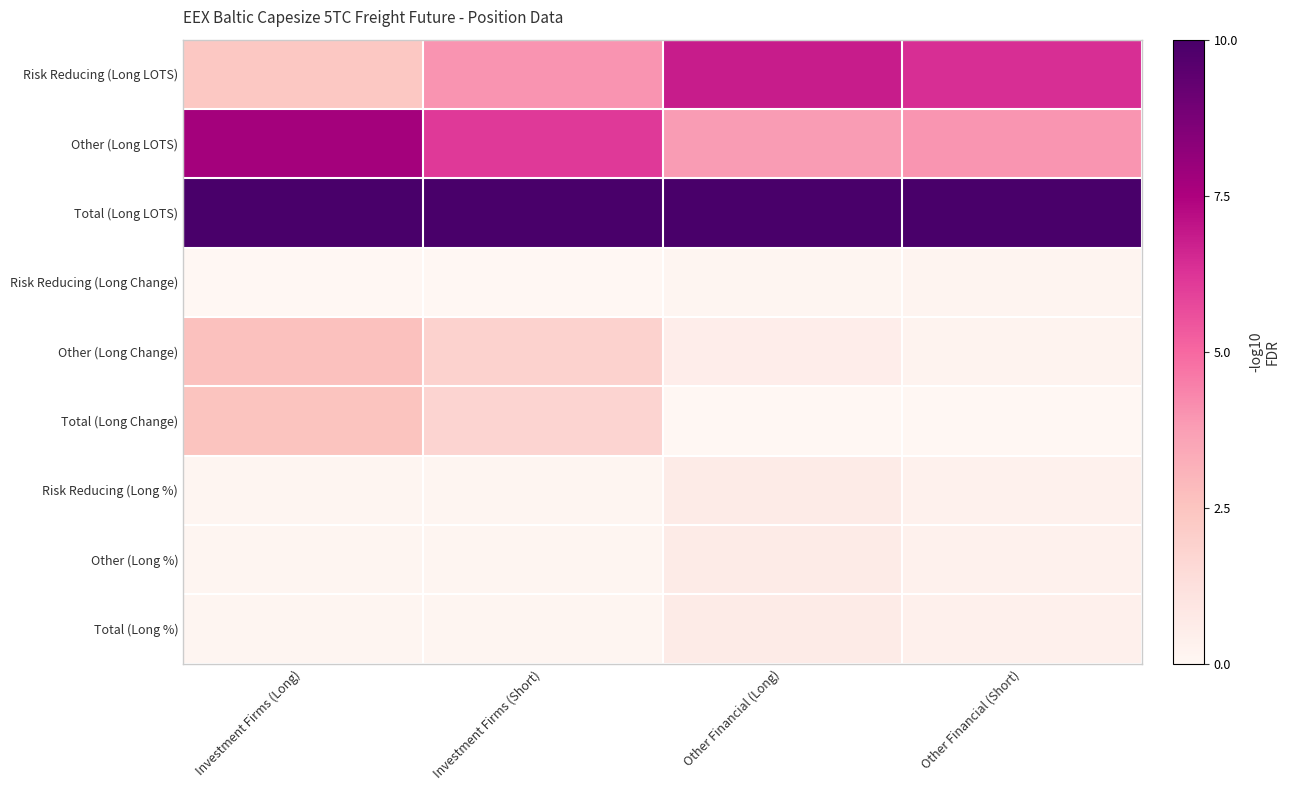

What is the greatest value displayed?

10.0